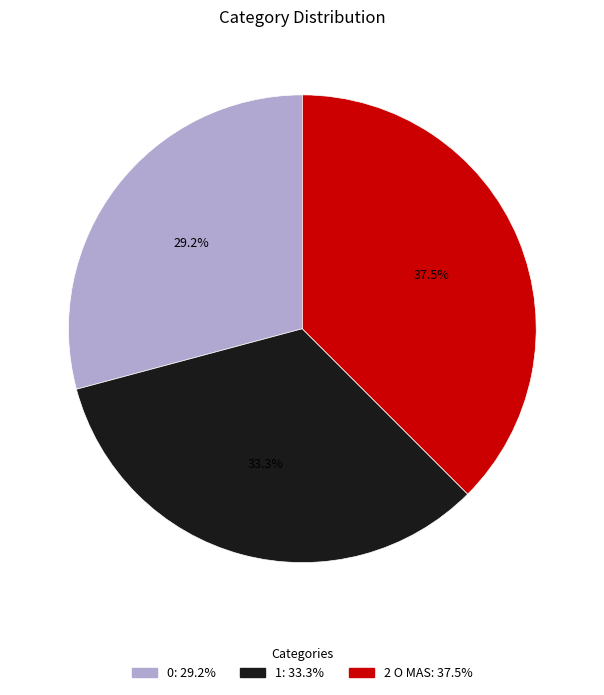

Is 2 O MAS the majority of the pie?

No